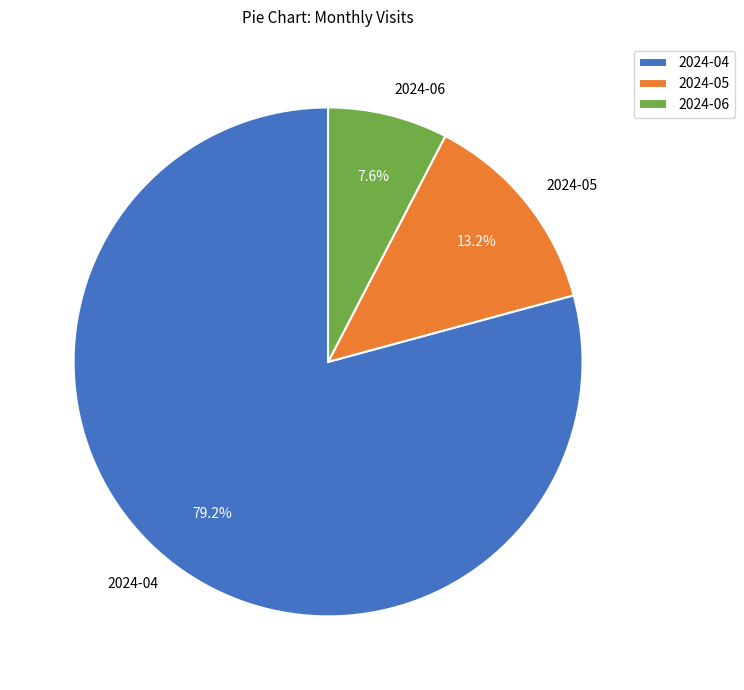

How many slices are in this pie chart?

3